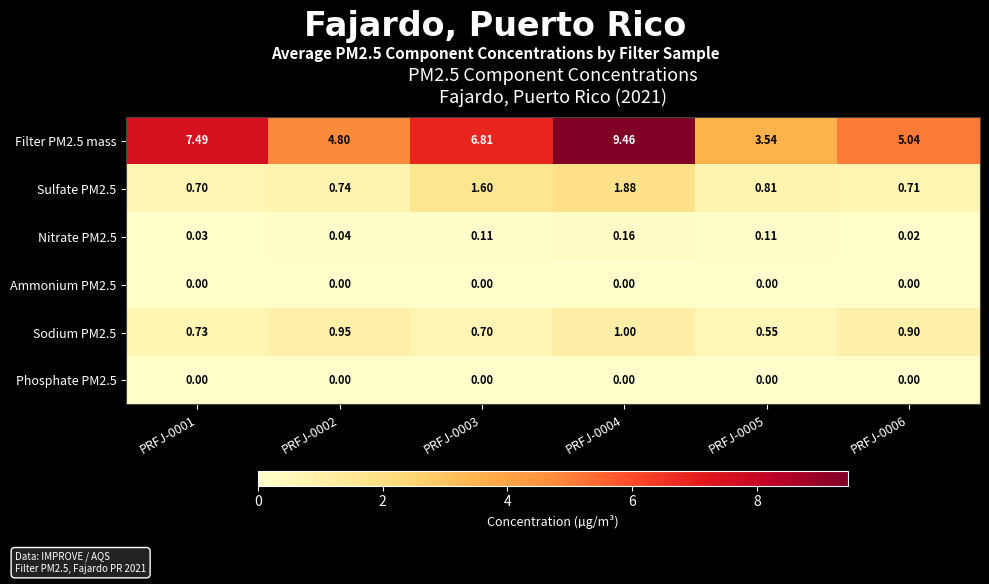

How many series are shown in this chart?

6